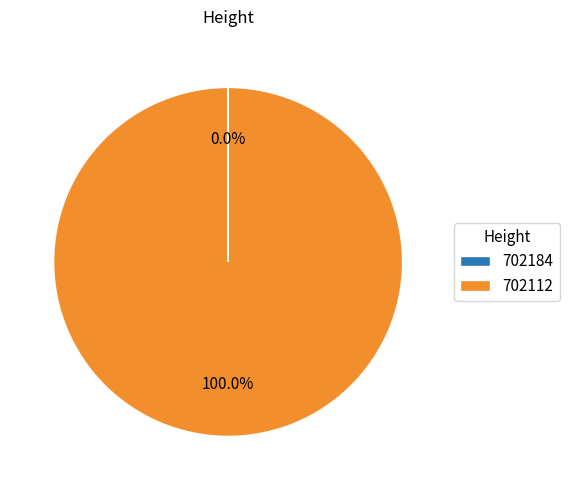

What is the largest slice in the pie chart?

702112